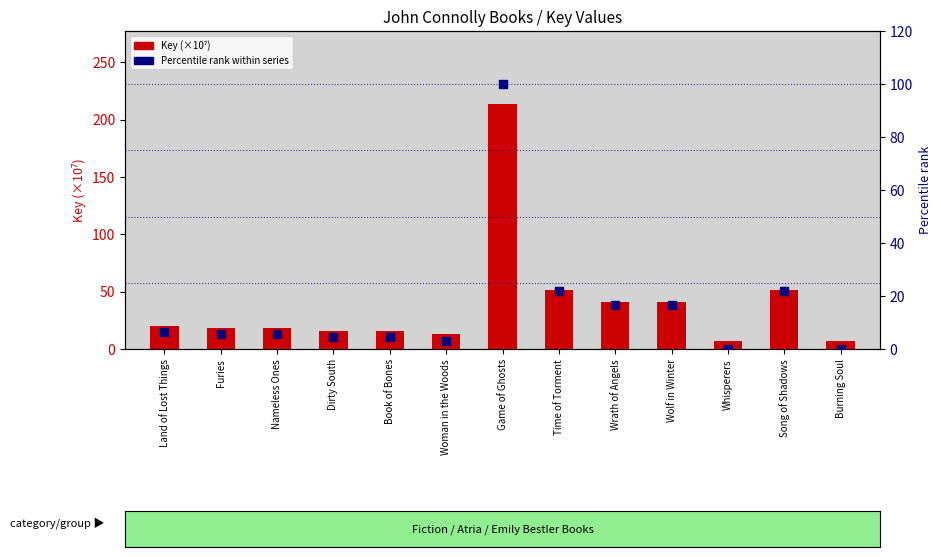

Which series contains the lowest Y value?

Percentile rank